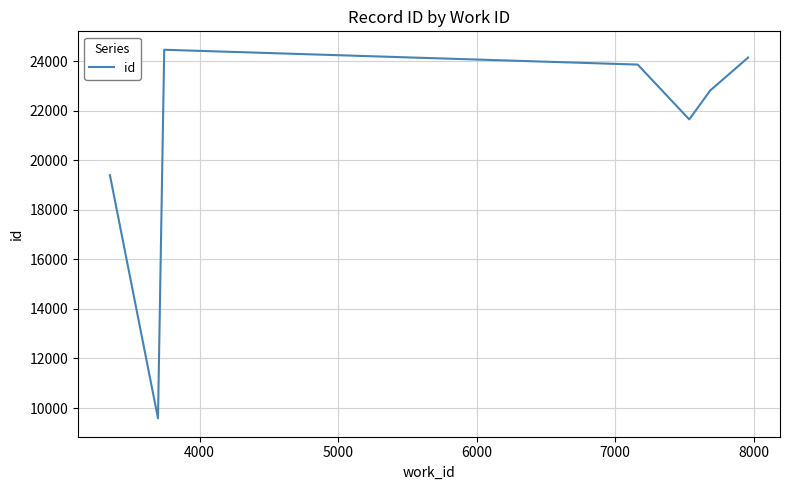

How many categories are shown in the chart?

9